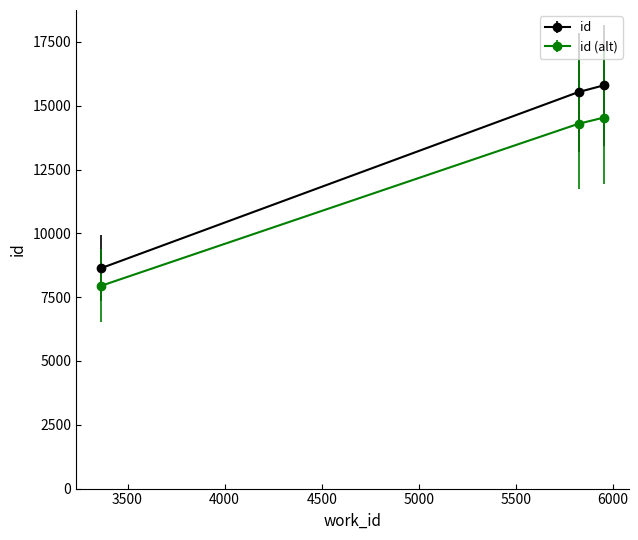

Reading left to right, transcribe all the data shown in this chart.

id: 8639.0	15538.0	15800.0
id (alt): 7947.9	14295.0	14536.0